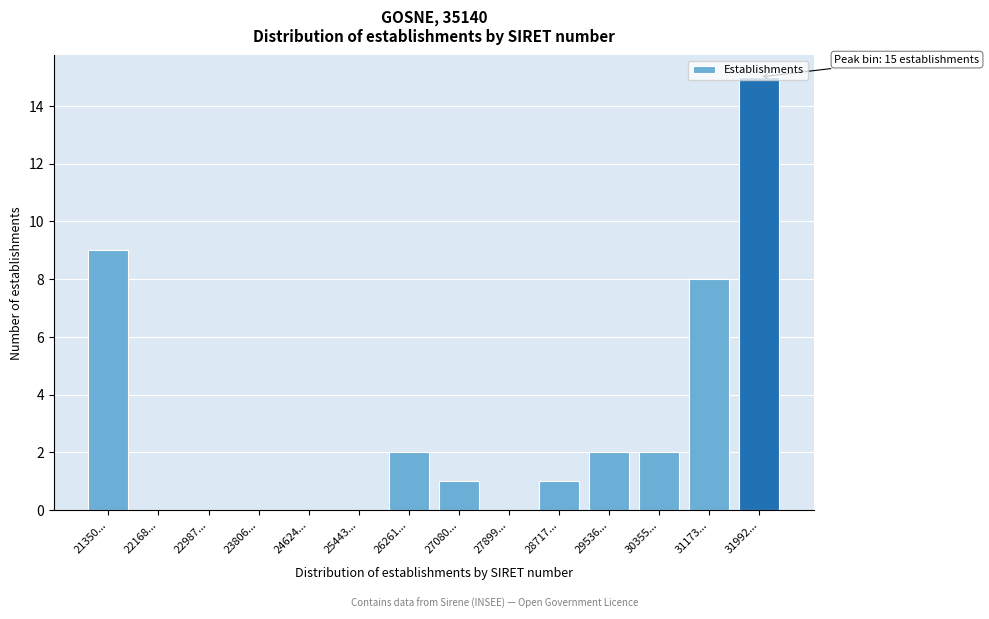

The chart shows a value of -5 at 22987.... True or false?

False